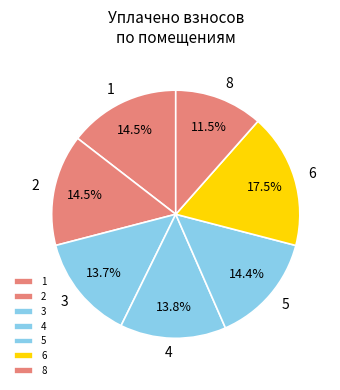

Count the number of slices in the pie.

7